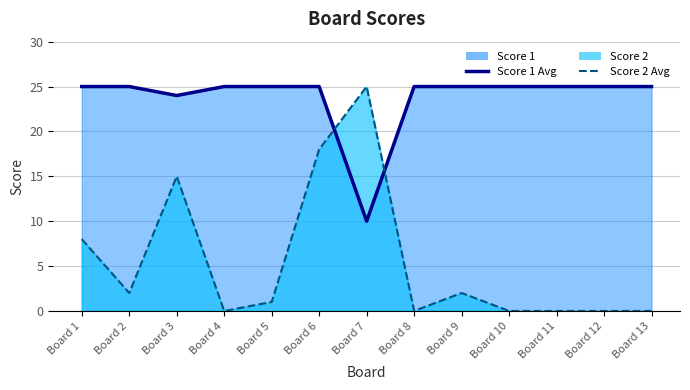

At which category does Score 2 Line reach its first local valley?

Board 2